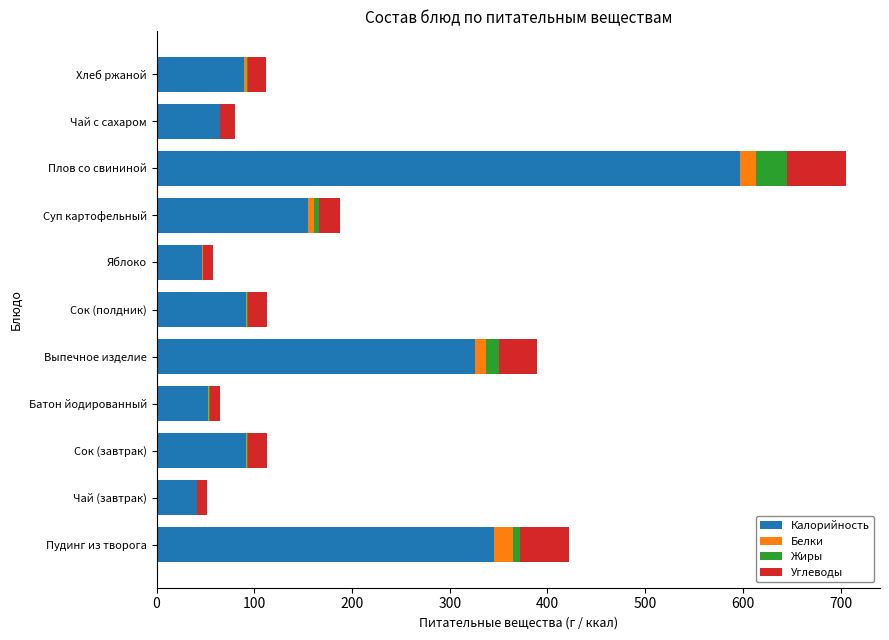

Where is Калорийность nearest to the value 318?

Выпечное изделие